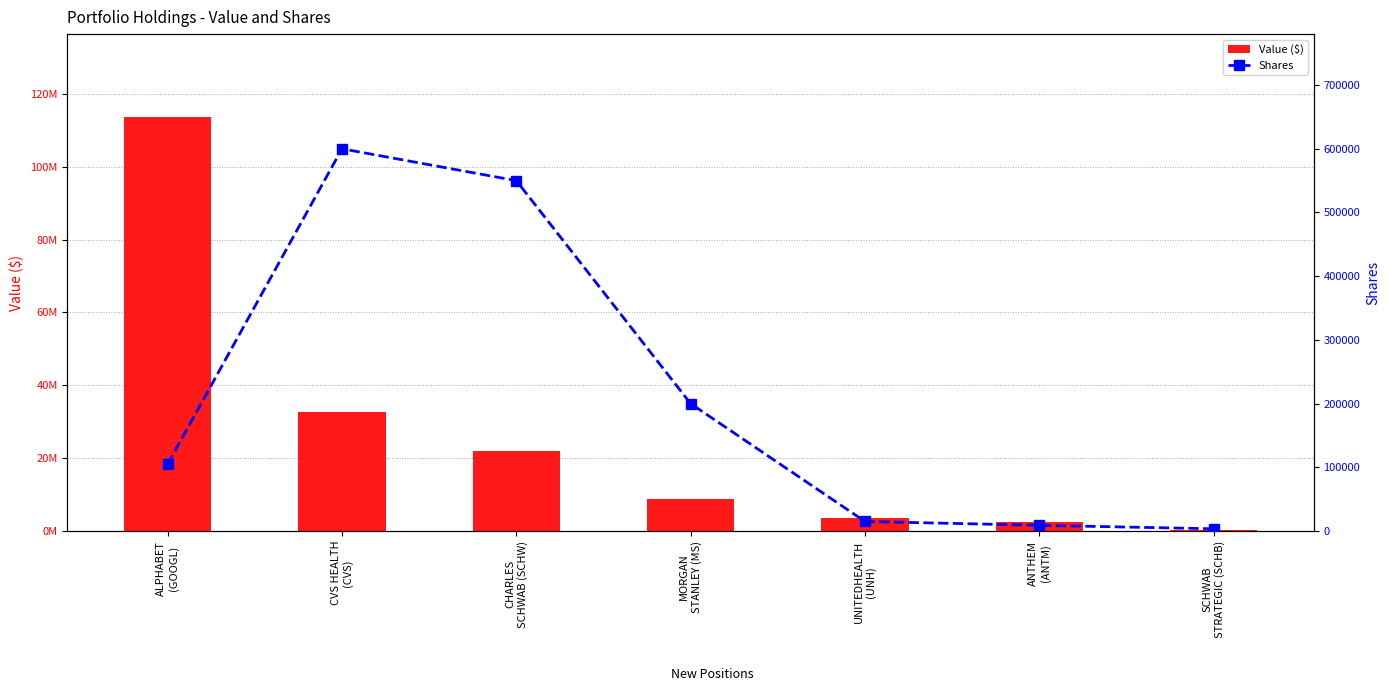

Which category has the highest value across all series?

ALPHABET
(GOOGL)